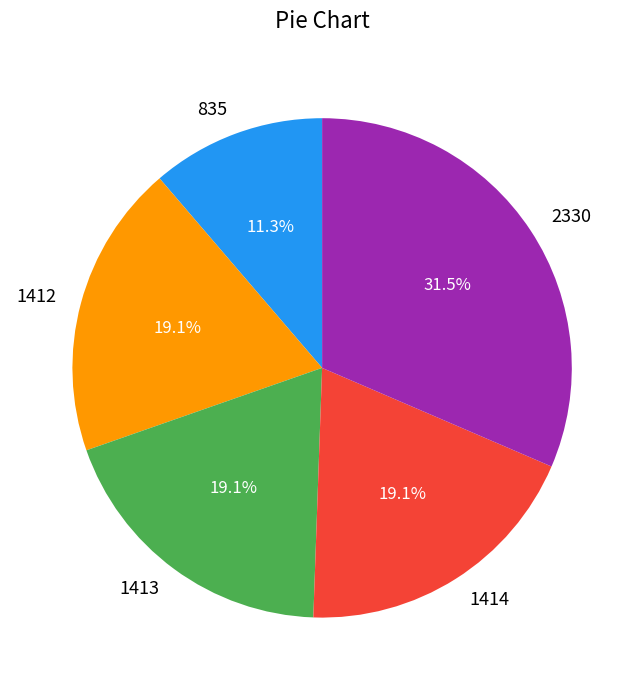

True or false: 1414 accounts for 19% of the total.

True